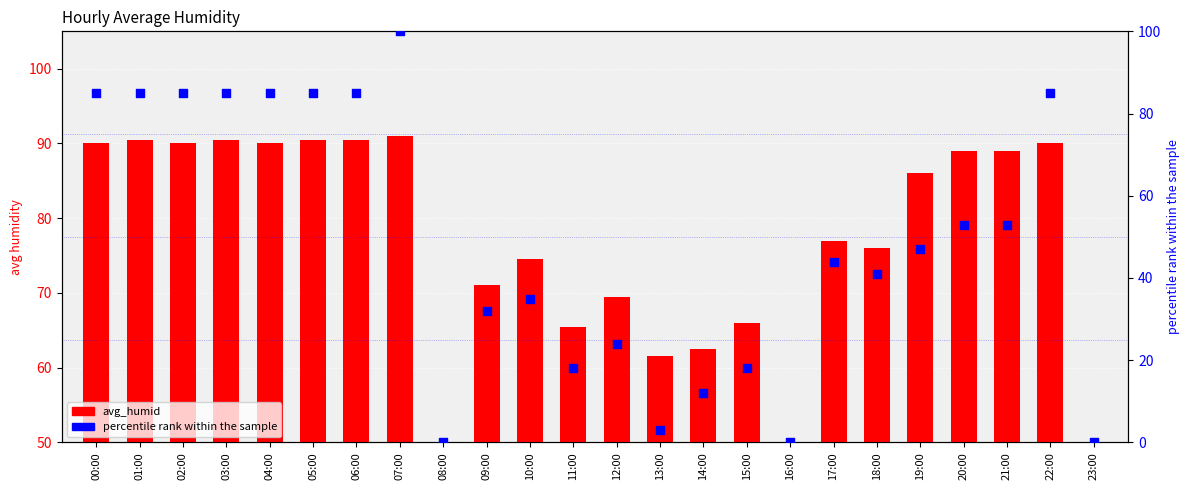

Which series has the largest Y range (max minus min)?

percentile rank within the sample